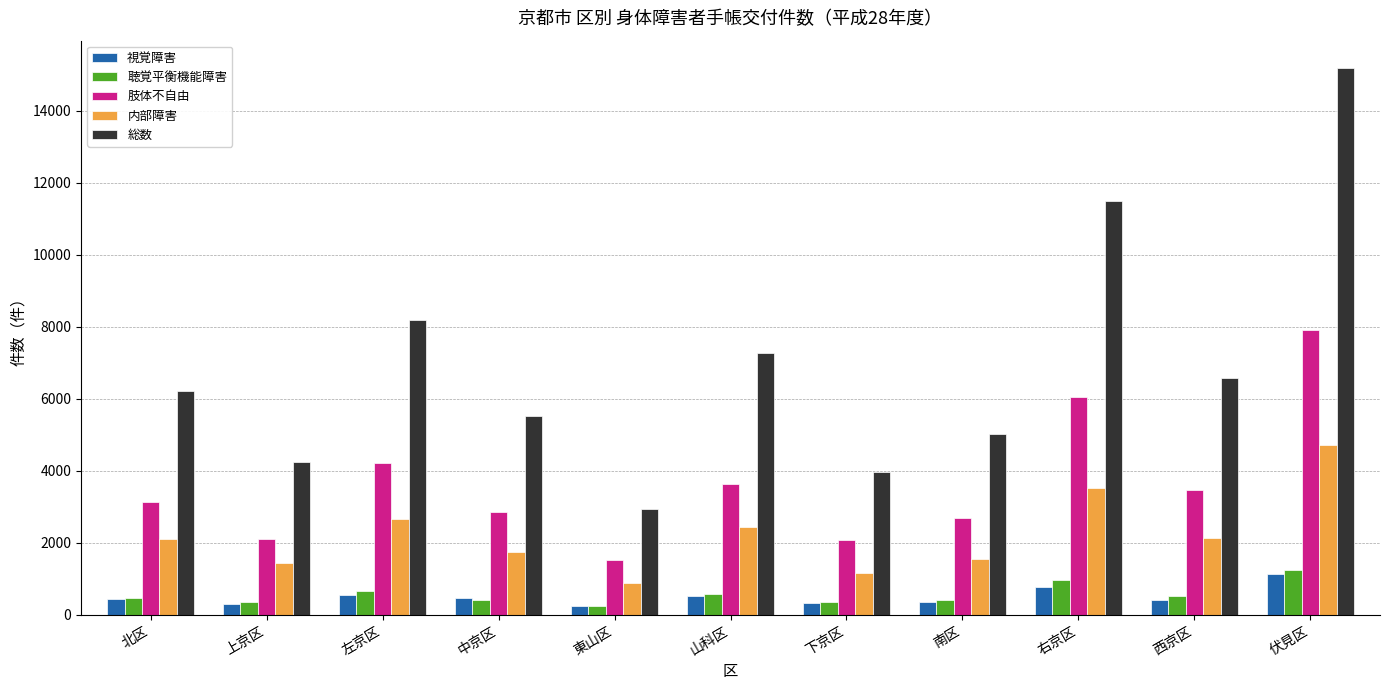

How many values in the 聴覚平衡機能障害 series are below 467?

5